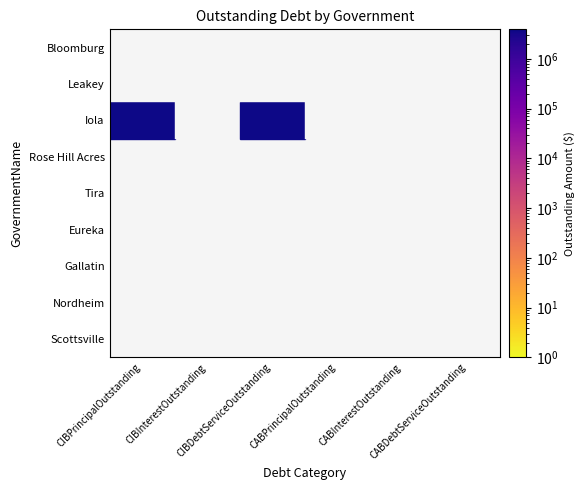

At 0, list the series in order from smallest to largest.

Scottsville, Nordheim, Gallatin, Eureka, Tira, Rose Hill Acres, Leakey, Bloomburg, Iola